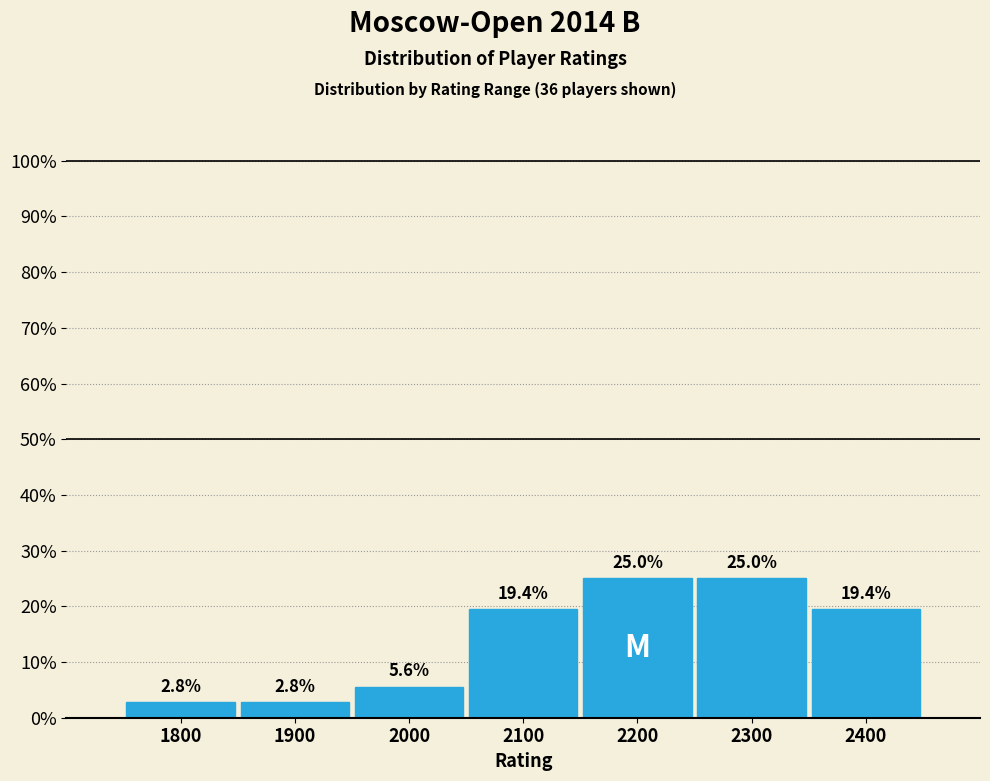

Reading left to right, extract all data points from this chart.

2.8	2.8	5.6	19.4	25.0	25.0	19.4